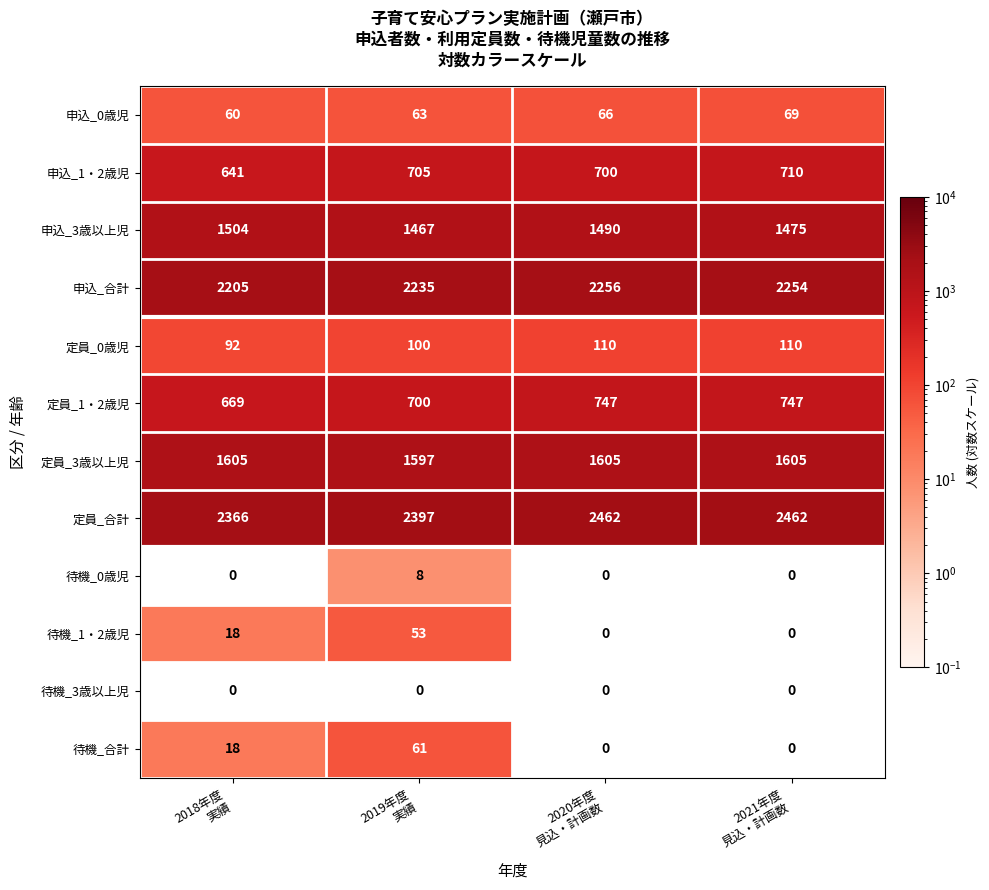

At how many categories does at least one series exceed 1066?

4